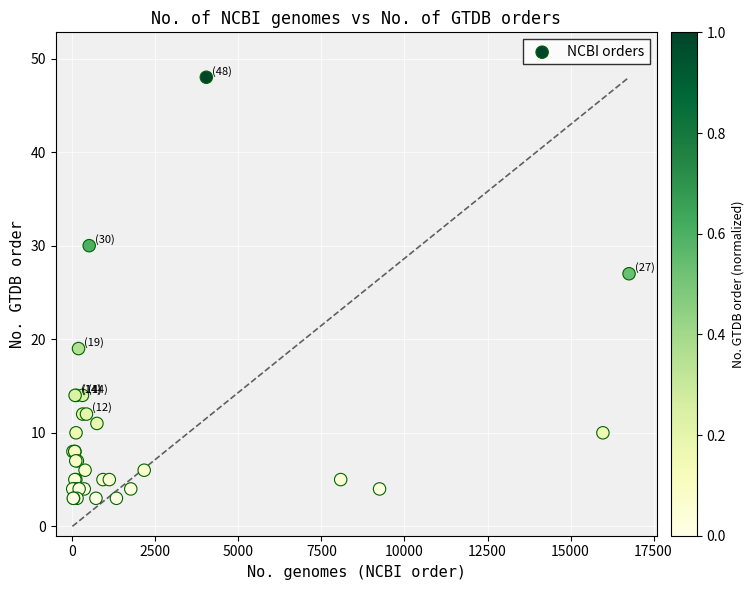

What Y value in the scatter plot is closest to 25?

27